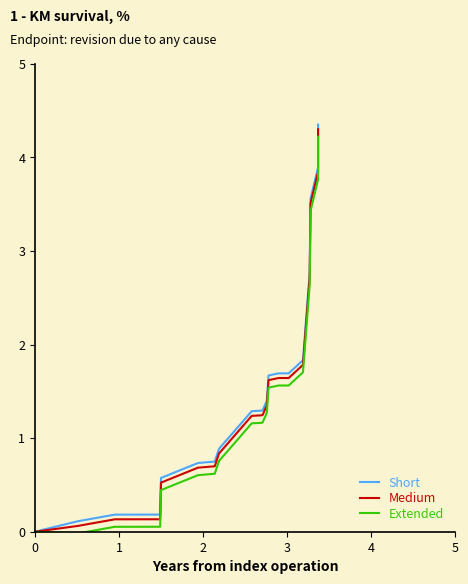

What is the value of the Short point at the 15th from the left?

1.7